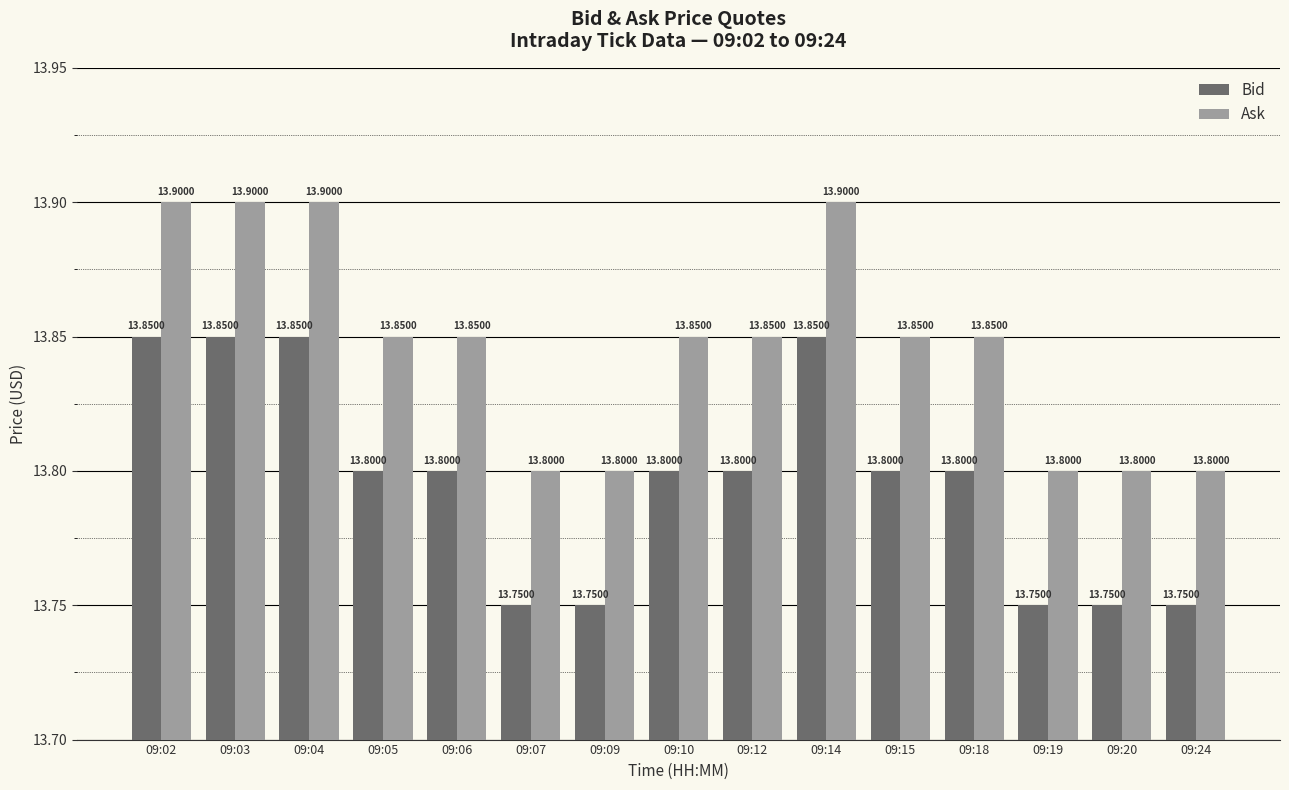

Which series has the largest total across all categories?

Ask